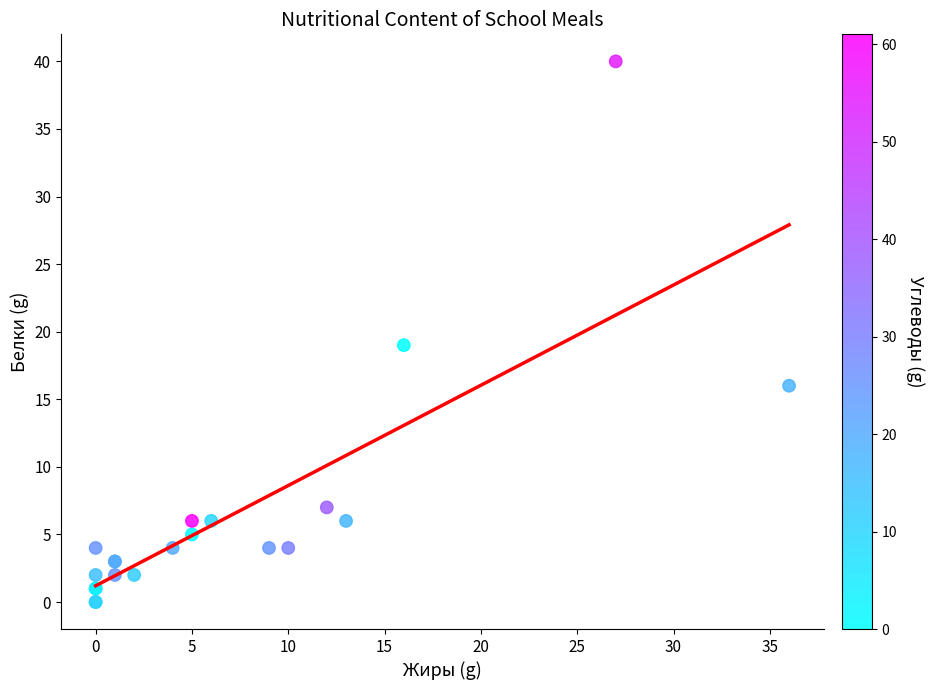

What Y value in the scatter plot is closest to 20?

19